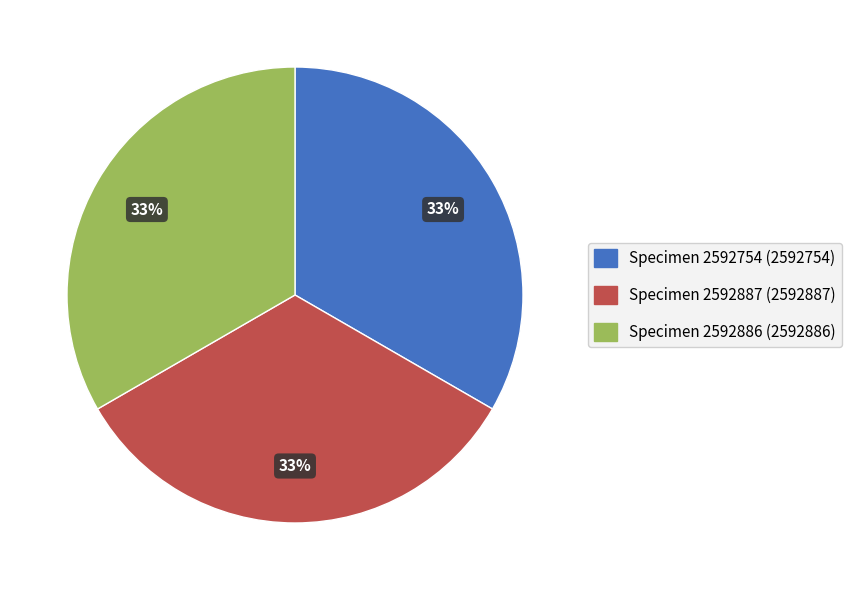

Does any single category account for the majority?

No